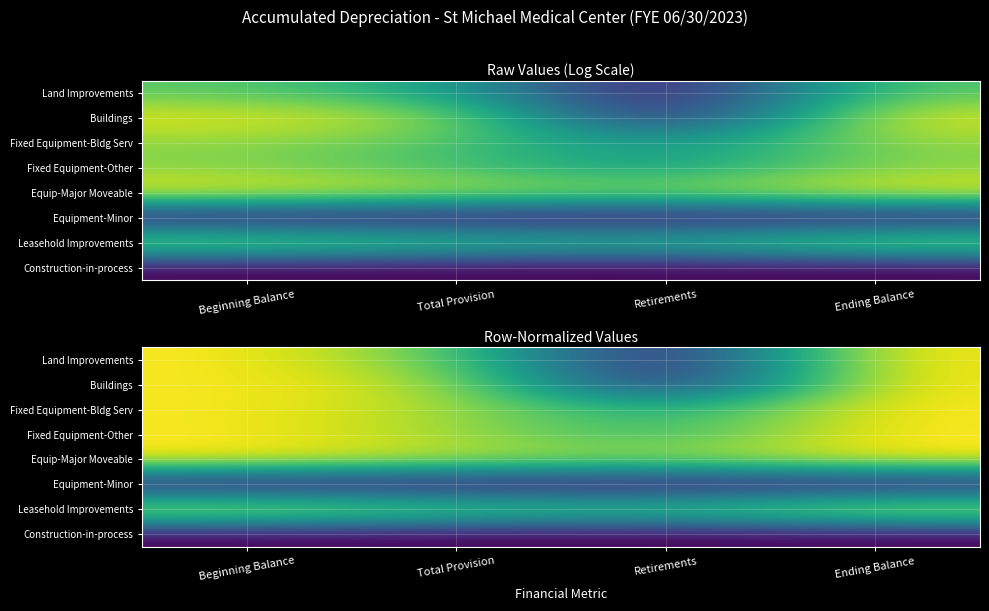

Rank the categories by Buildings value from lowest to highest.

Retirements, Total Provision, Beginning Balance, Ending Balance